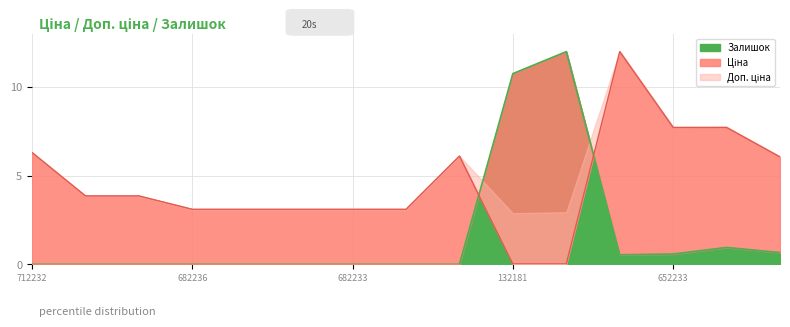

True or false: Залишок has a value of 7.8 at 682236.

False